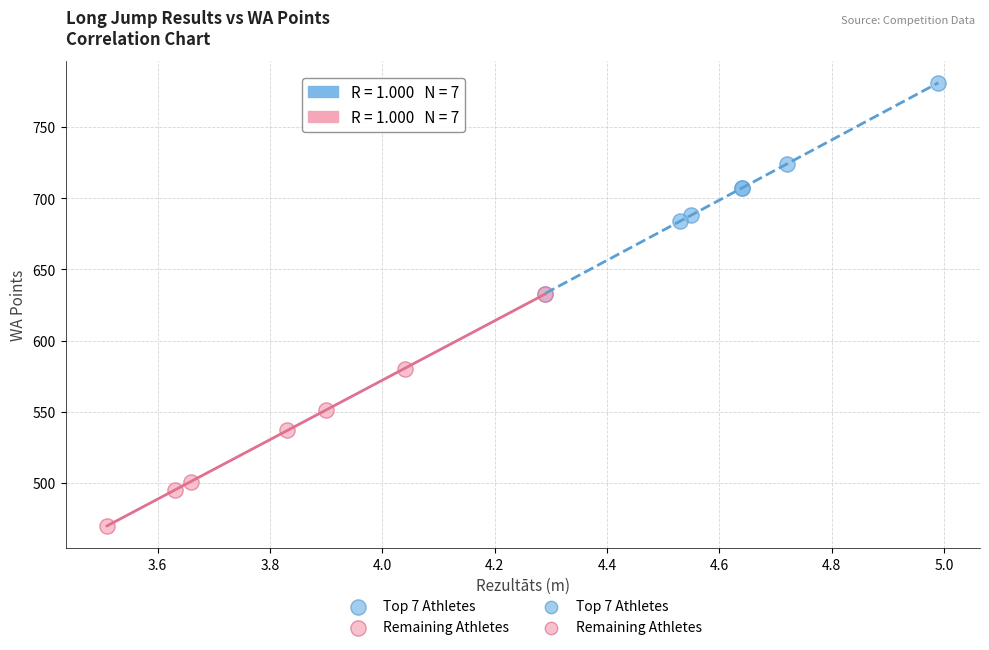

Which series reaches the maximum Y coordinate?

Top 7 Athletes